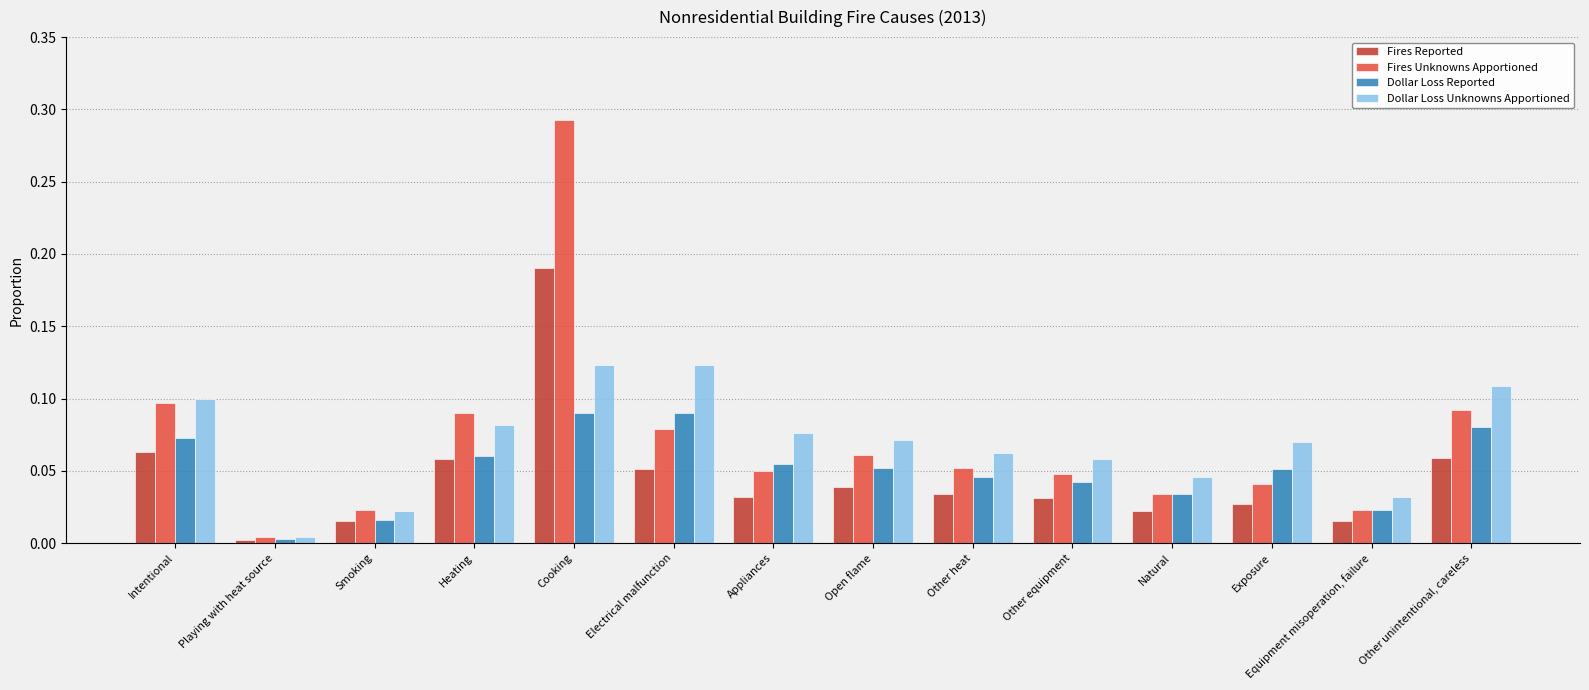

Which category has the lowest value in the Dollar Loss Unknowns Apportioned series?

Playing with heat source